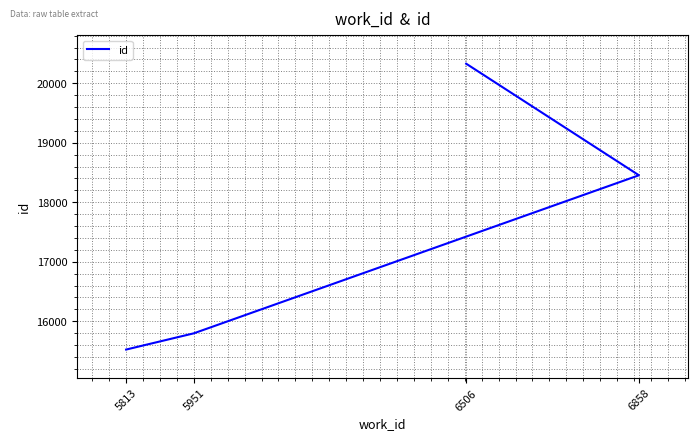

What position from the right is 5951?

3